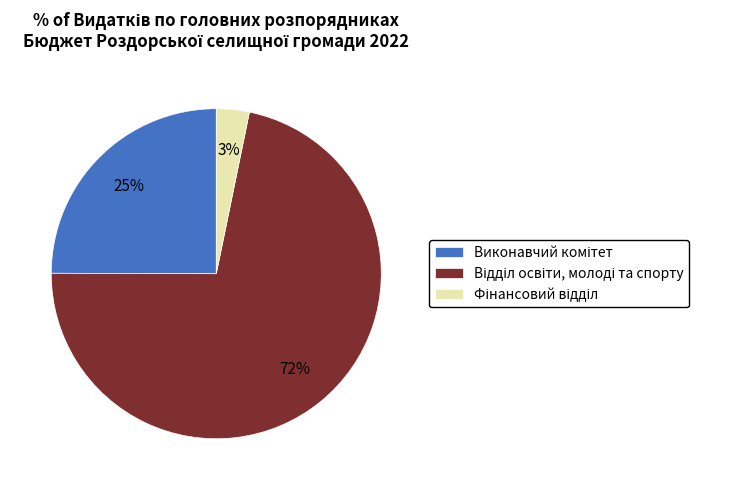

To the nearest percent, what is the average slice percentage?

33%